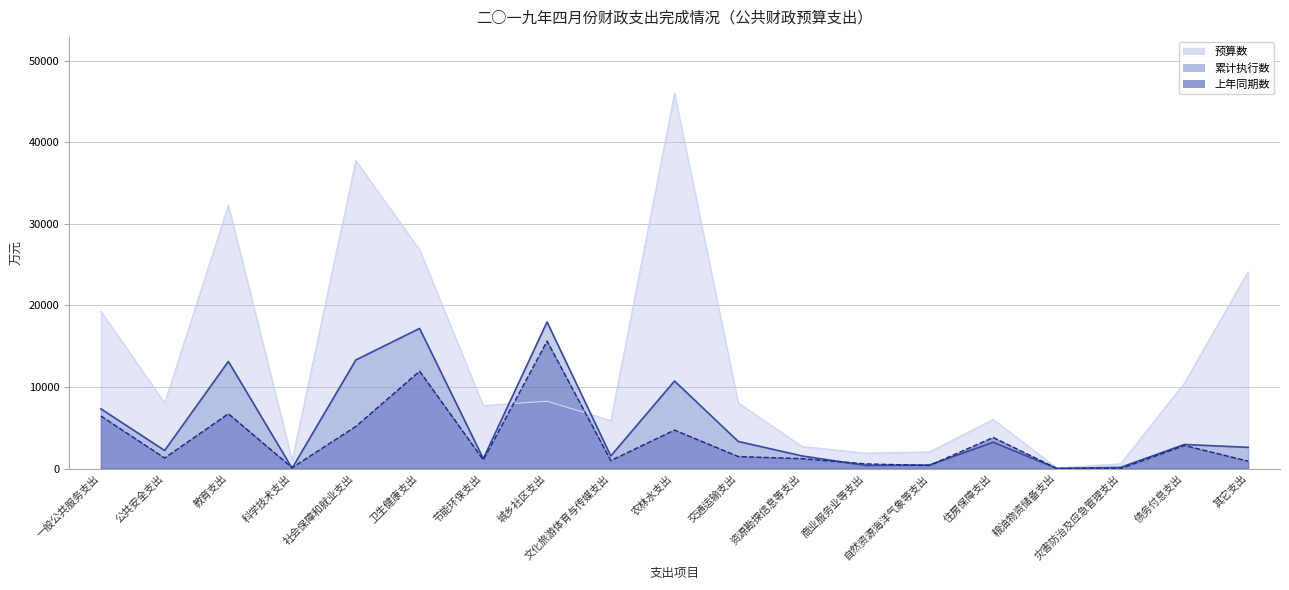

Which series has the largest range (max minus min)?

预算数